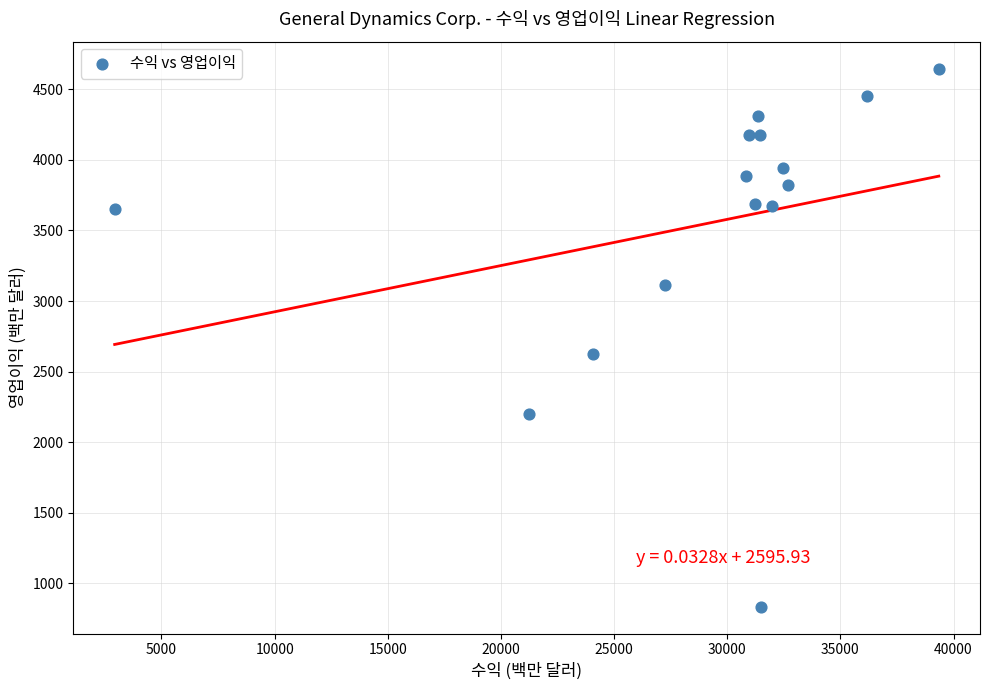

What Y value in the scatter plot is closest to 2740?

2625